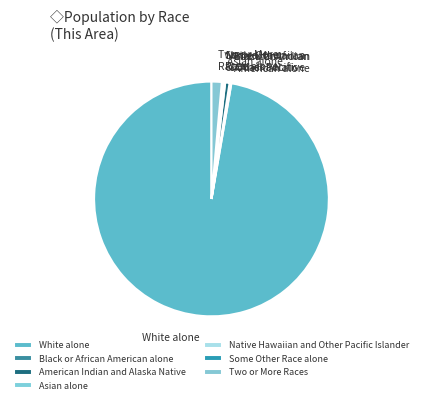

Is there a majority slice in this chart?

Yes